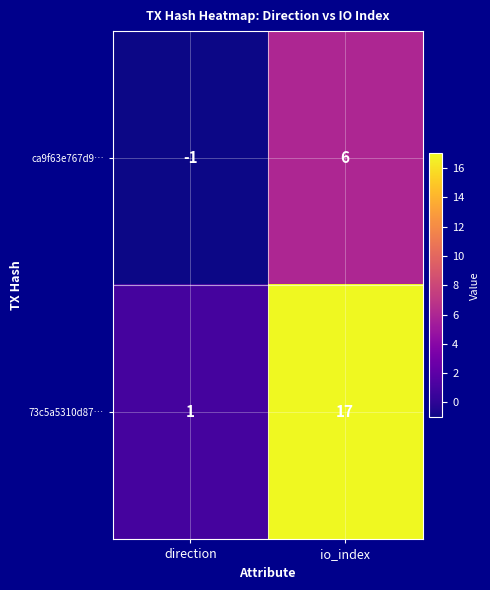

Rank the series by their average value, from highest to lowest.

73c5a5310d87…, ca9f63e767d9…